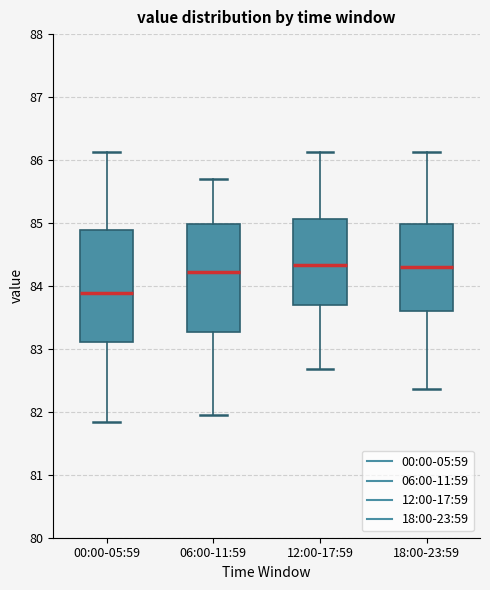

Which box has the lowest median line?

00:00-05:59